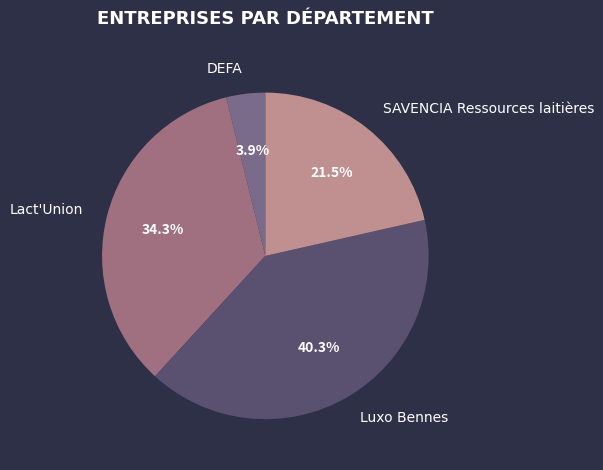

What is the largest slice in the pie chart?

Luxo Bennes